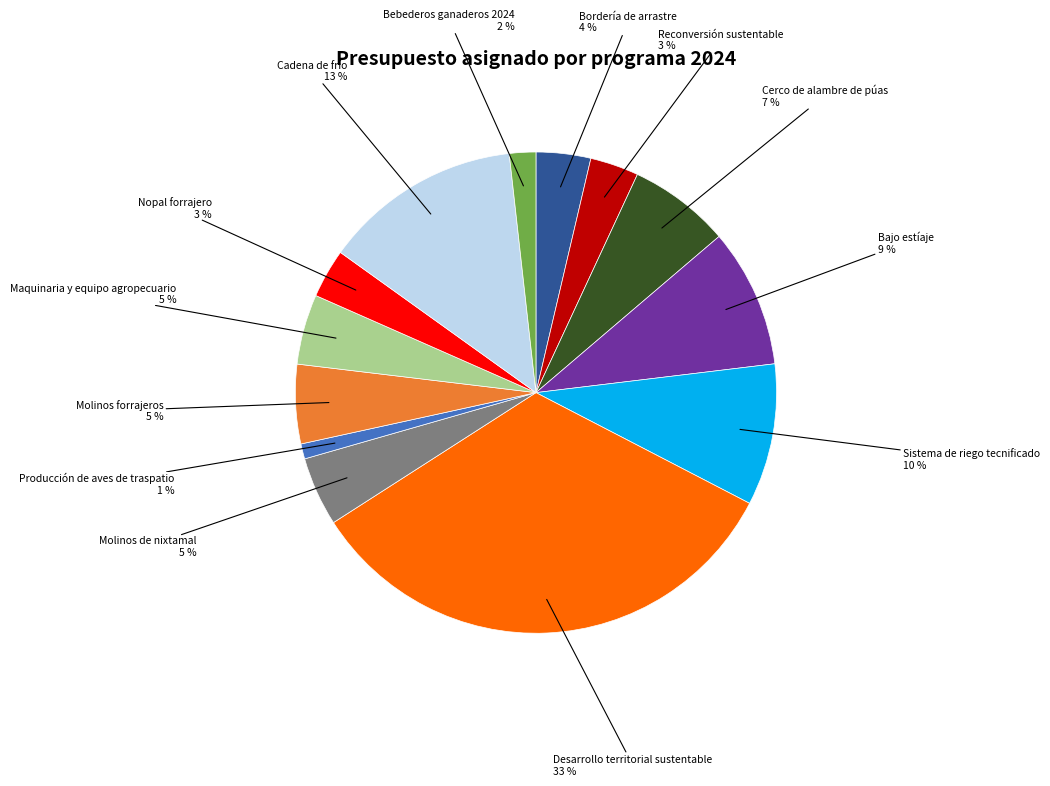

Is there a majority slice in this chart?

No